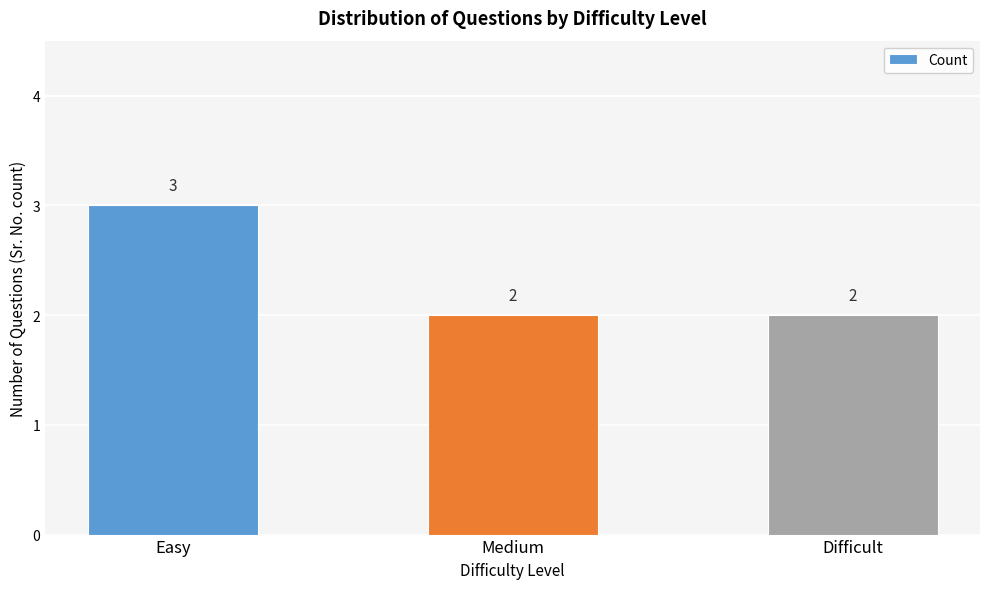

What is the change in value from Easy to Difficult?

-1